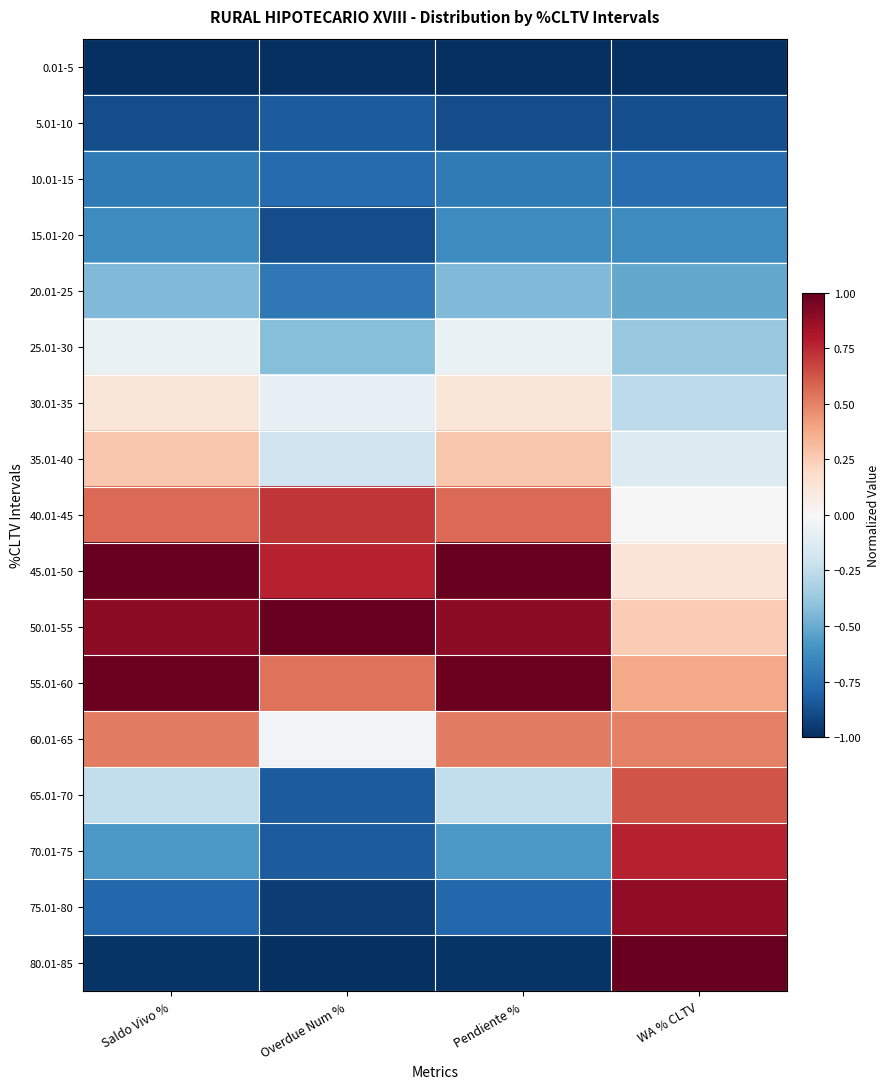

What is the smallest value displayed?

-1.0